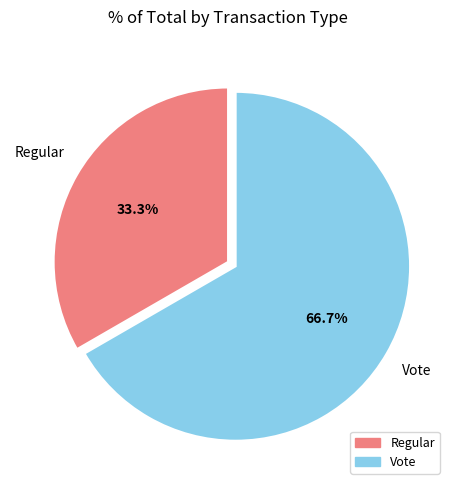

To the nearest percent, what is the average slice percentage?

50%